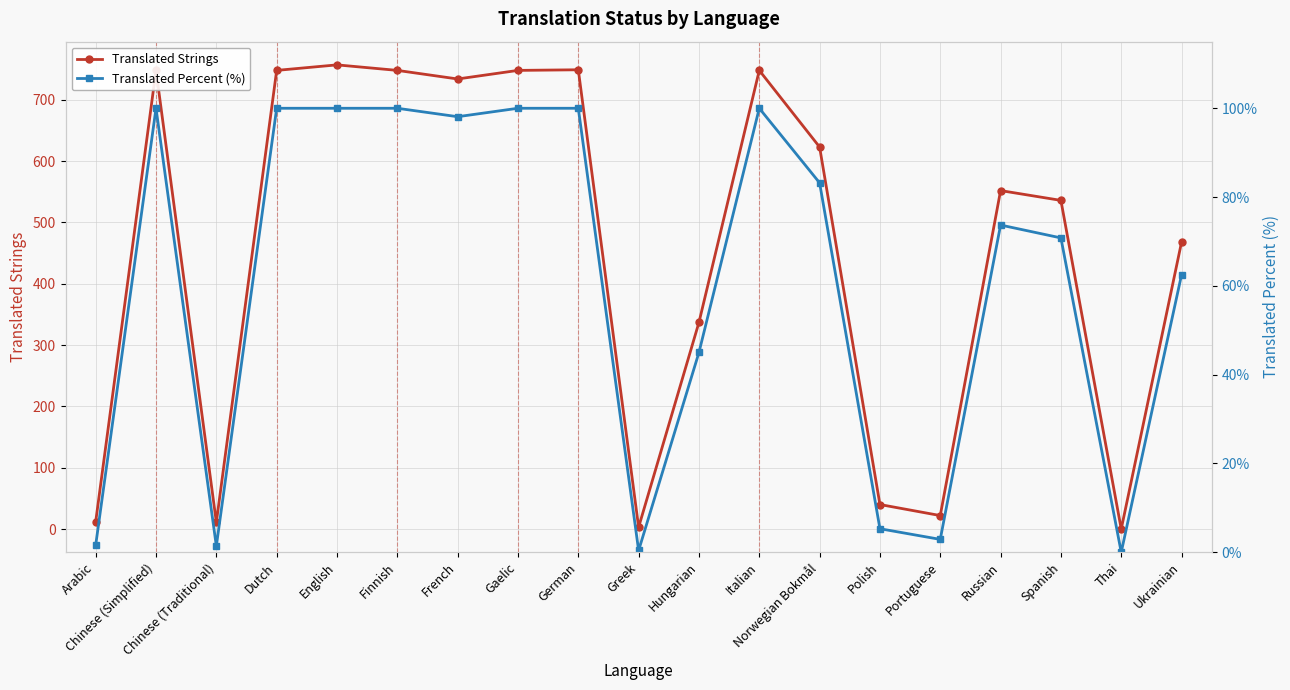

What is the label of the 13th point from the right?

French